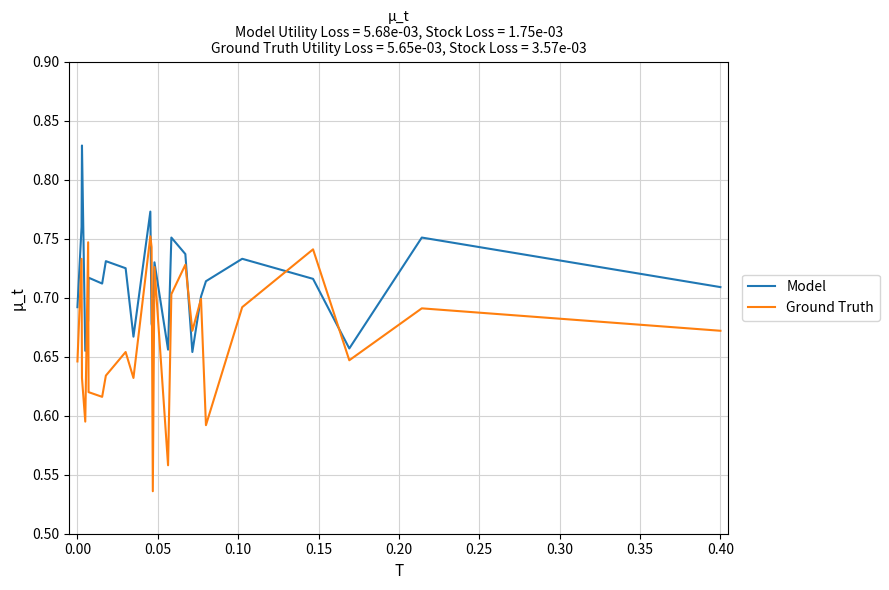

At how many categories does at least one series exceed 0?

25